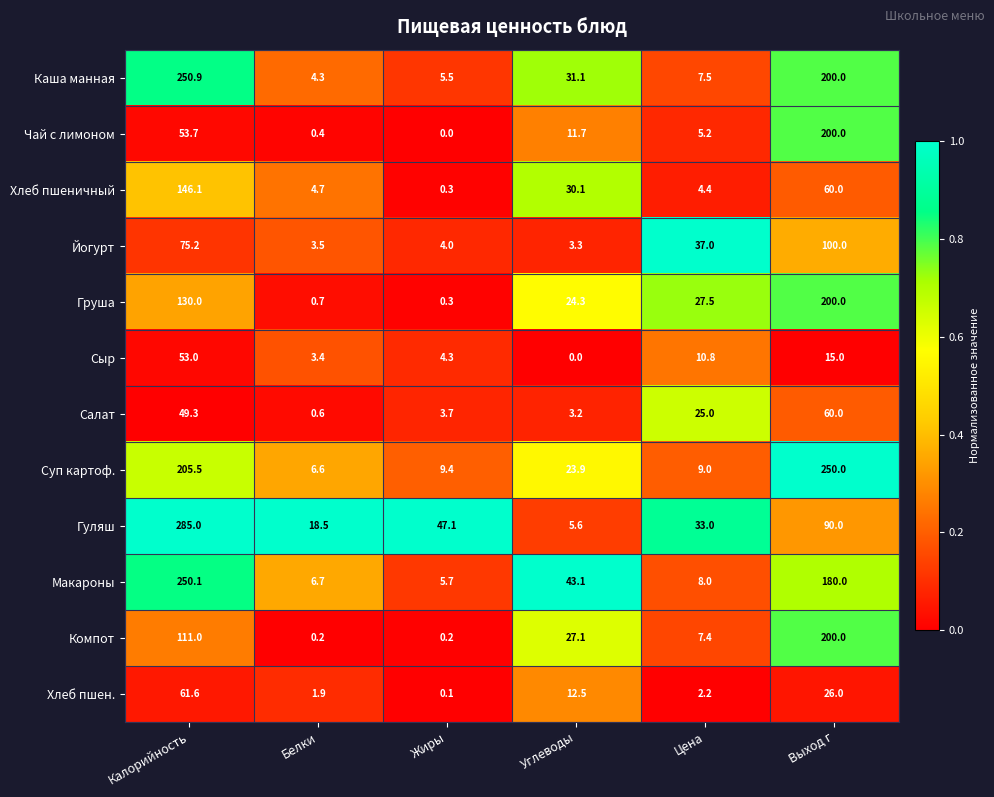

Which series has the largest total across all categories?

Суп картоф.